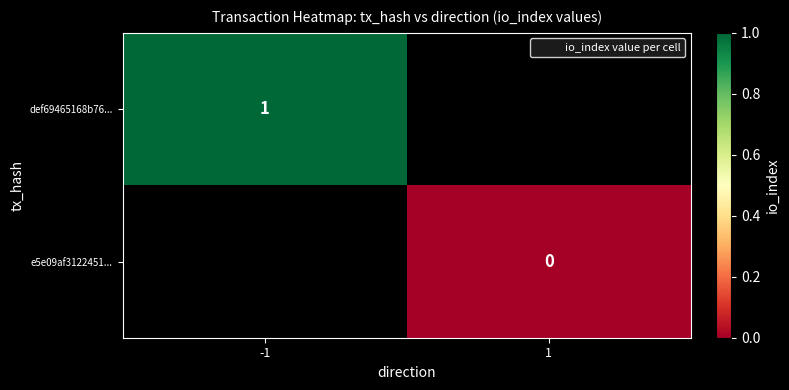

The value of def69465168b76... at -1 is 0.6. True or false?

False